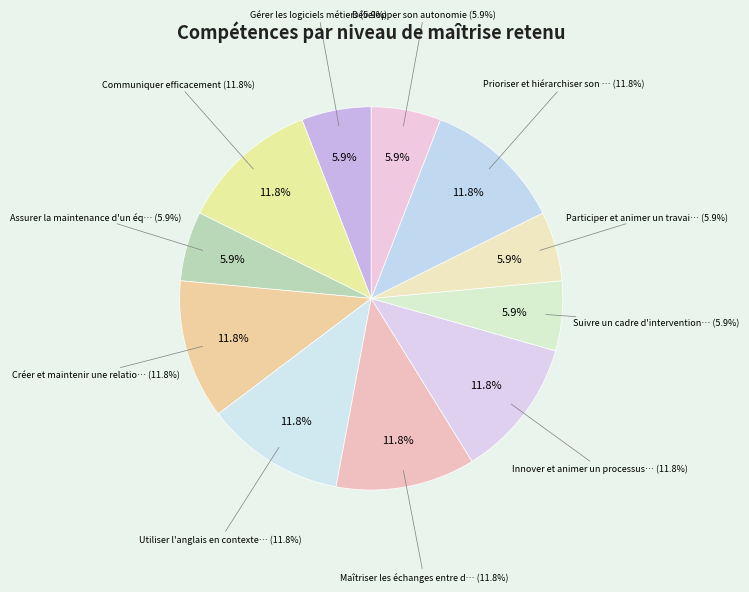

The Utiliser l'anglais en contexte professionnel slice represents 12% of the pie. True or false?

True